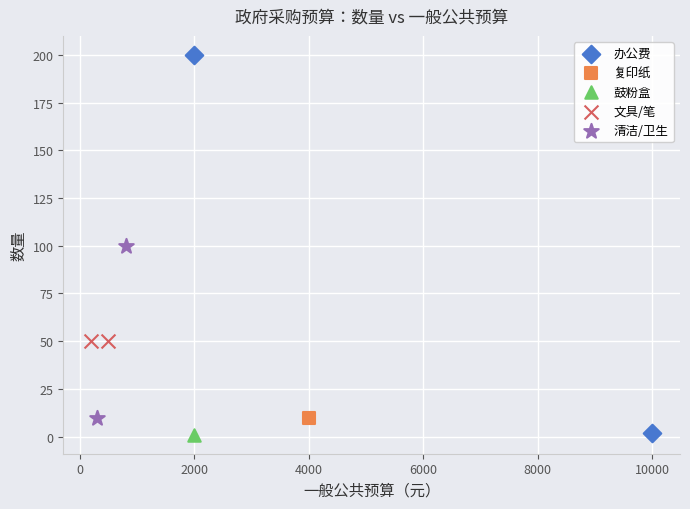

What are all the series names shown in the legend?

办公费, 复印纸, 鼓粉盒, 文具/笔, 清洁/卫生